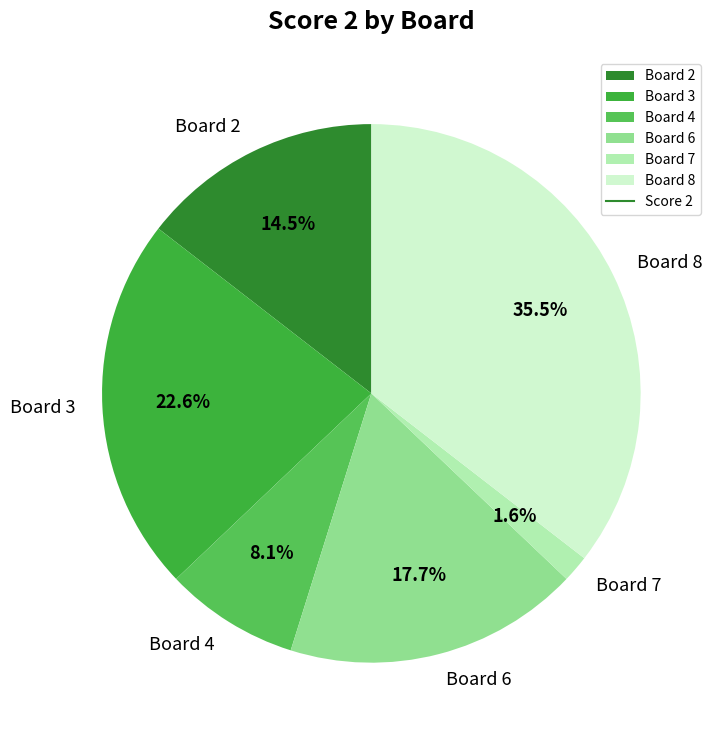

How many slices are in this pie chart?

6